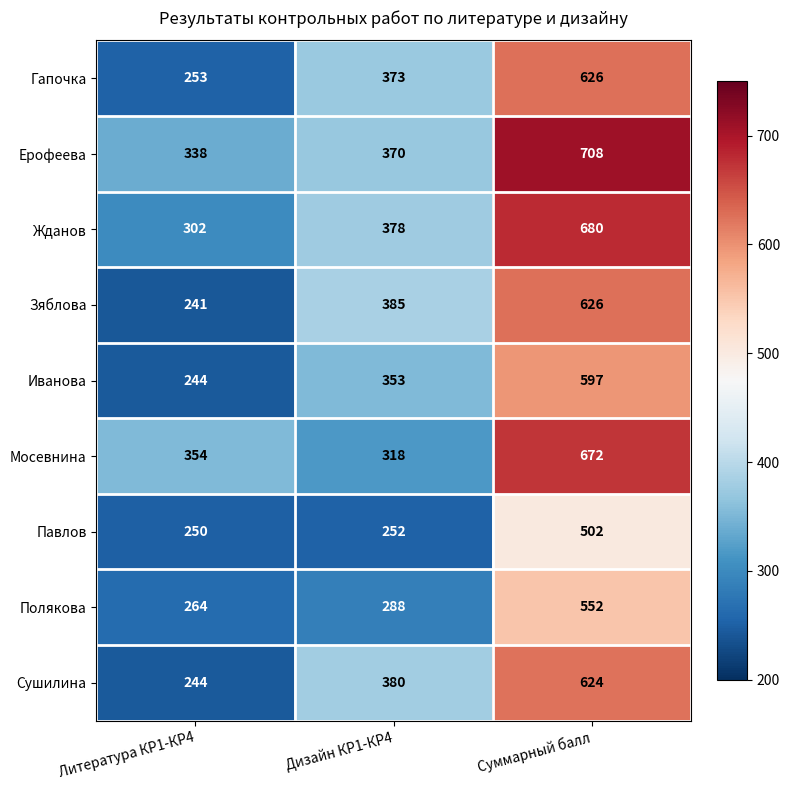

What is the average value of the Гапочка series?

417